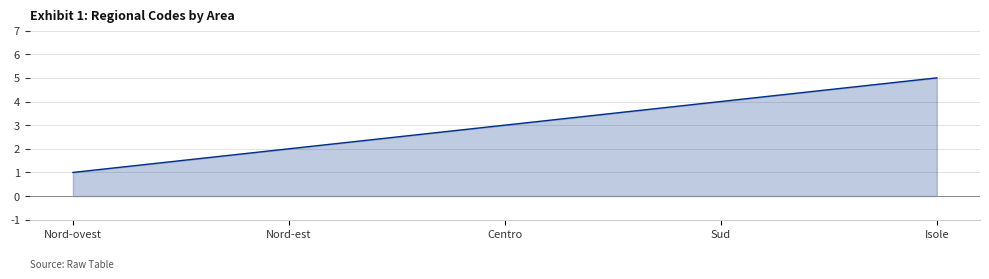

Reading left to right, list all the values displayed in this chart.

Nord-ovest=1	Nord-est=2	Centro=3	Sud=4	Isole=5